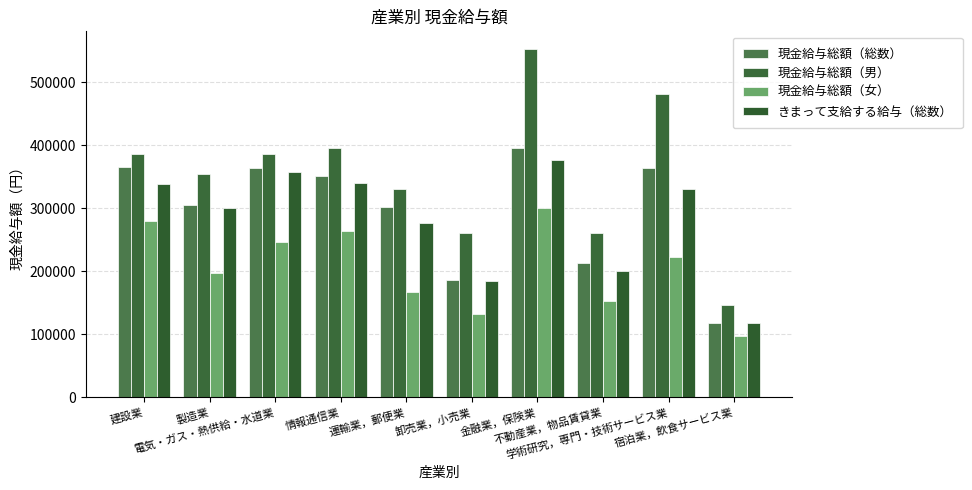

Count the number of data series in this chart.

4